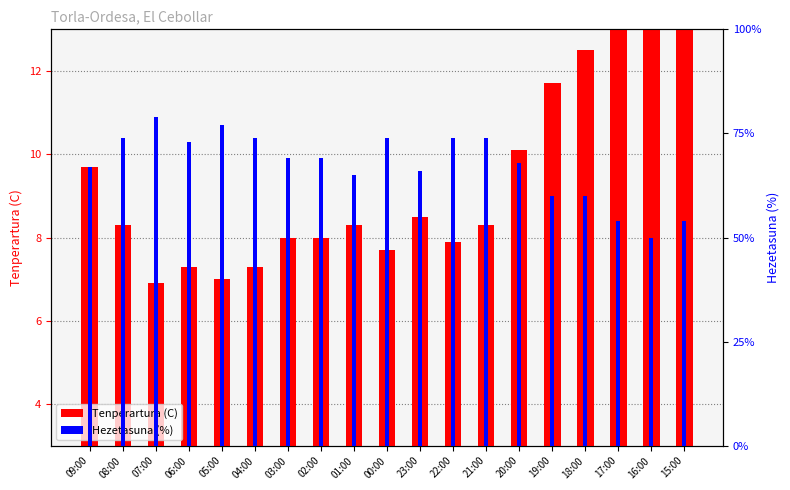

How many bars are there in total?

38